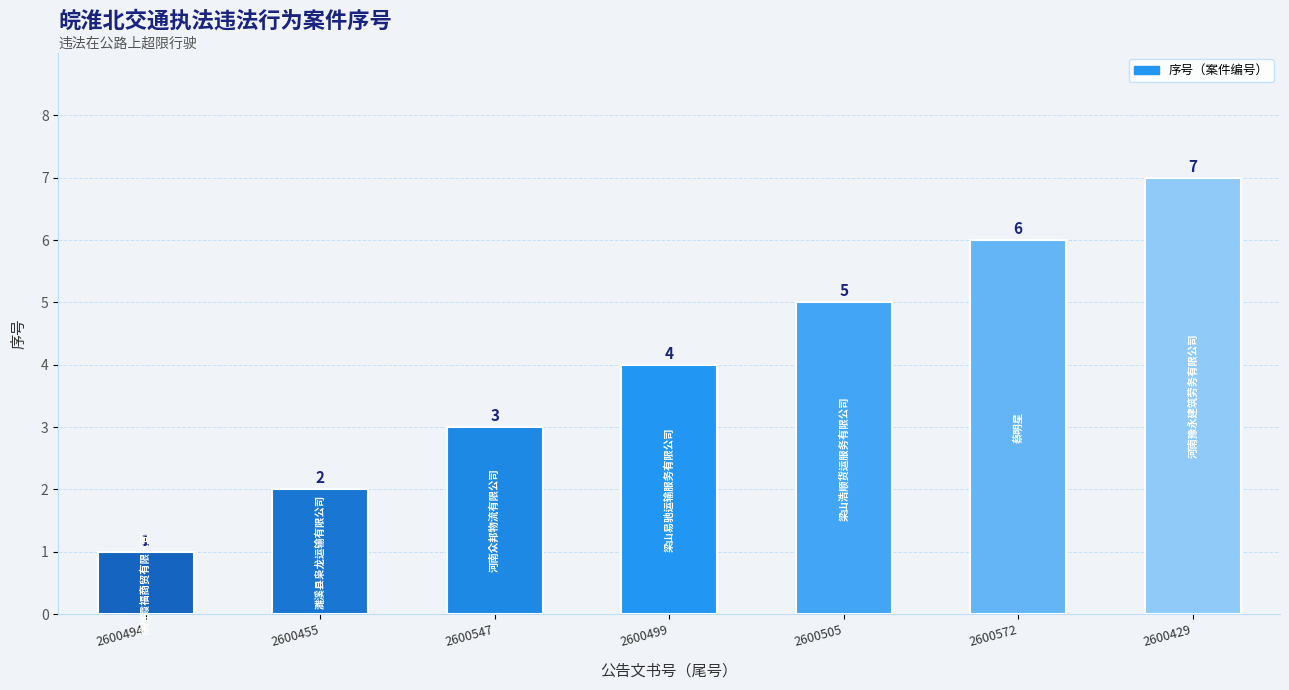

What is the label of the 7th bar from the right?

2600494